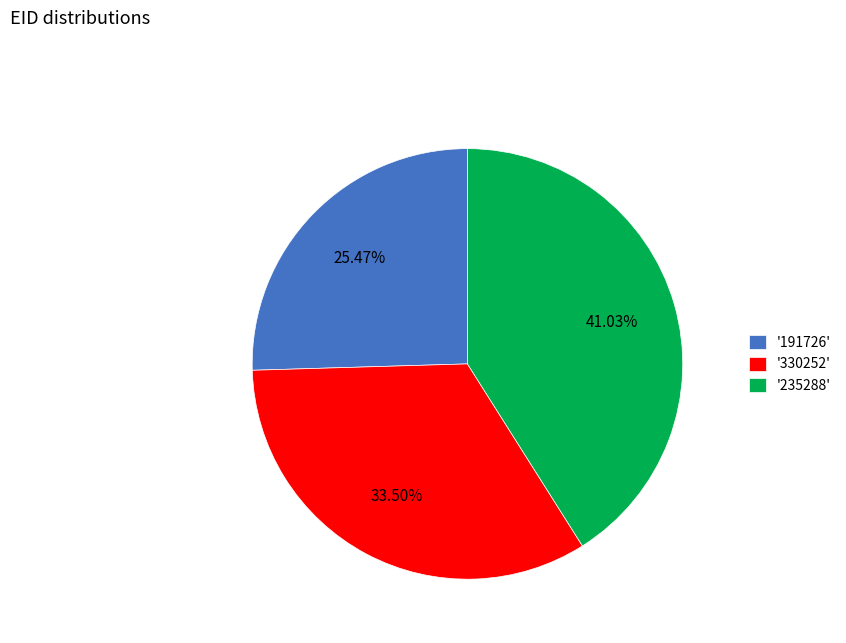

Combined, do '330252' and '191726' account for over 50%?

Yes